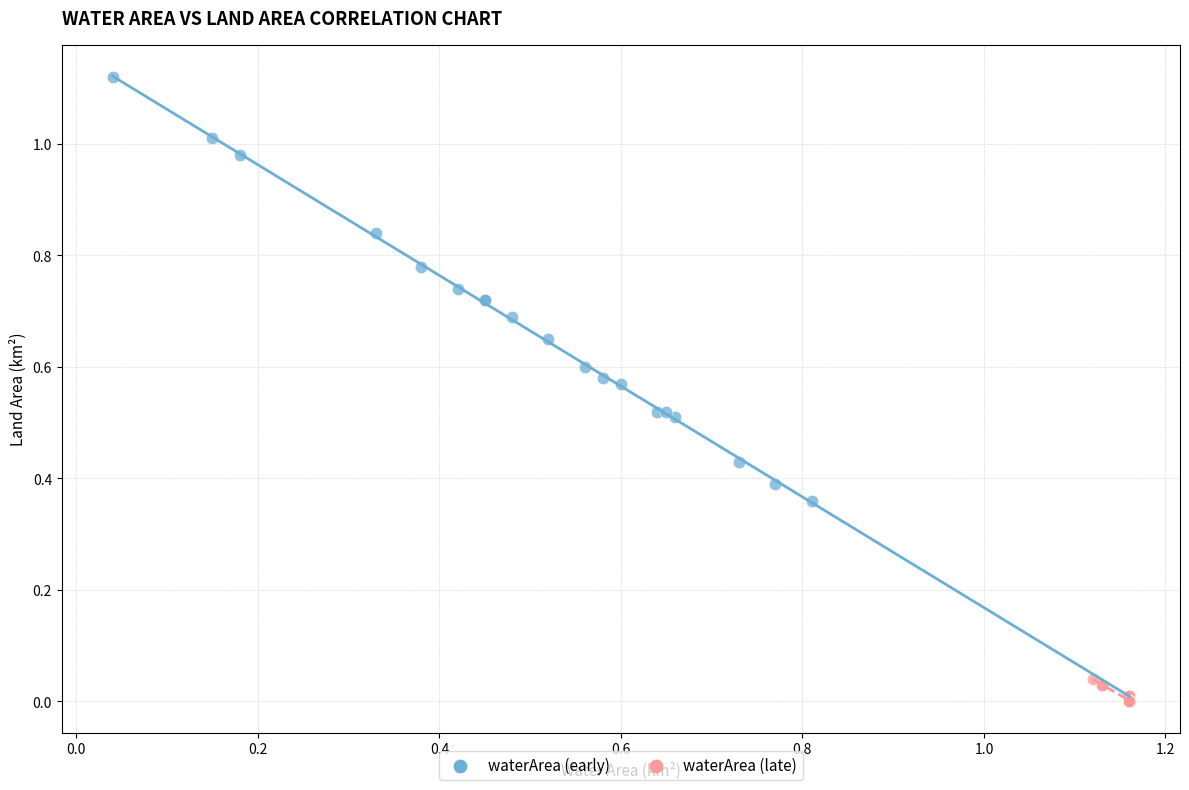

Which series has the largest Y range (max minus min)?

waterArea (early)